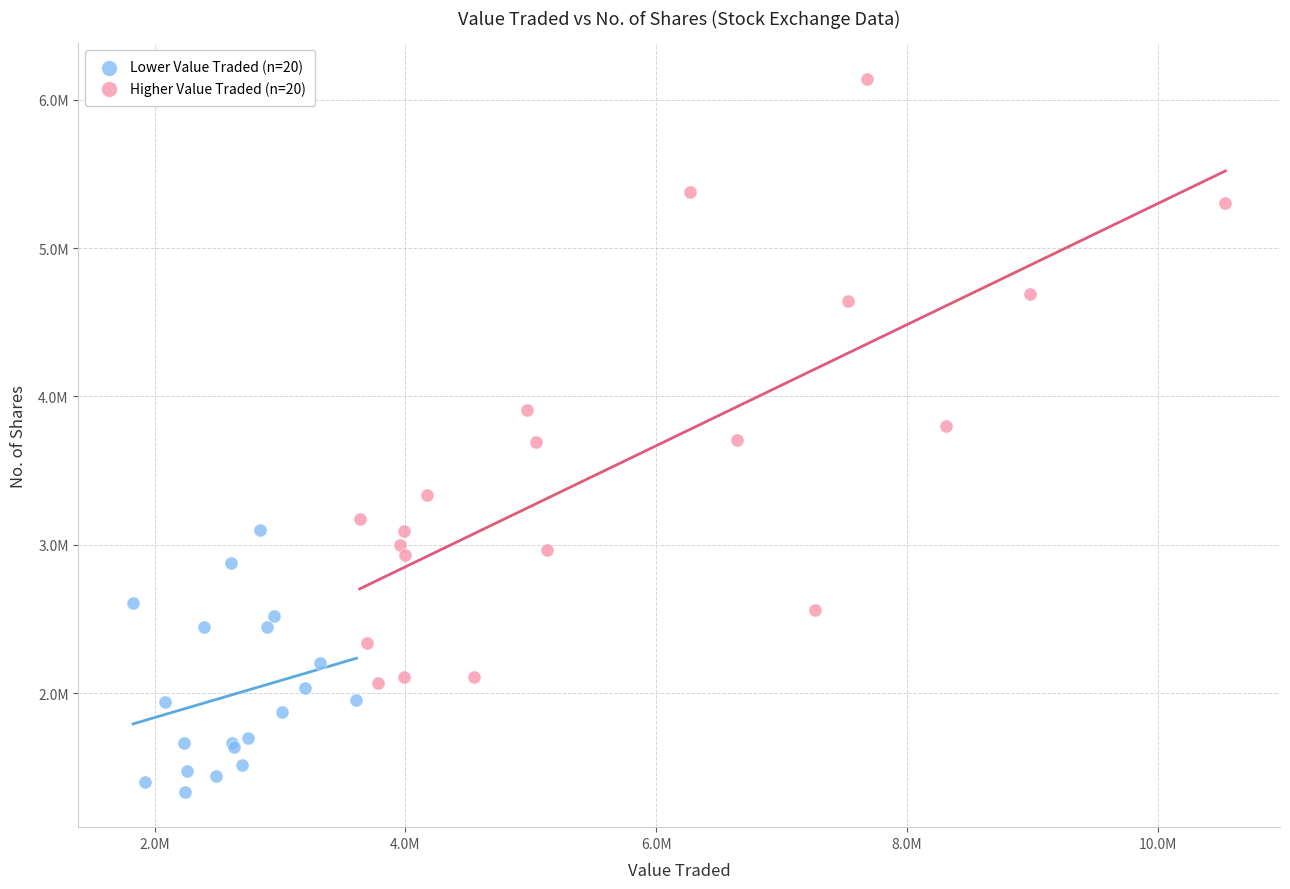

What are all the series names shown in the legend?

Lower Value Traded (n=20), Higher Value Traded (n=20)